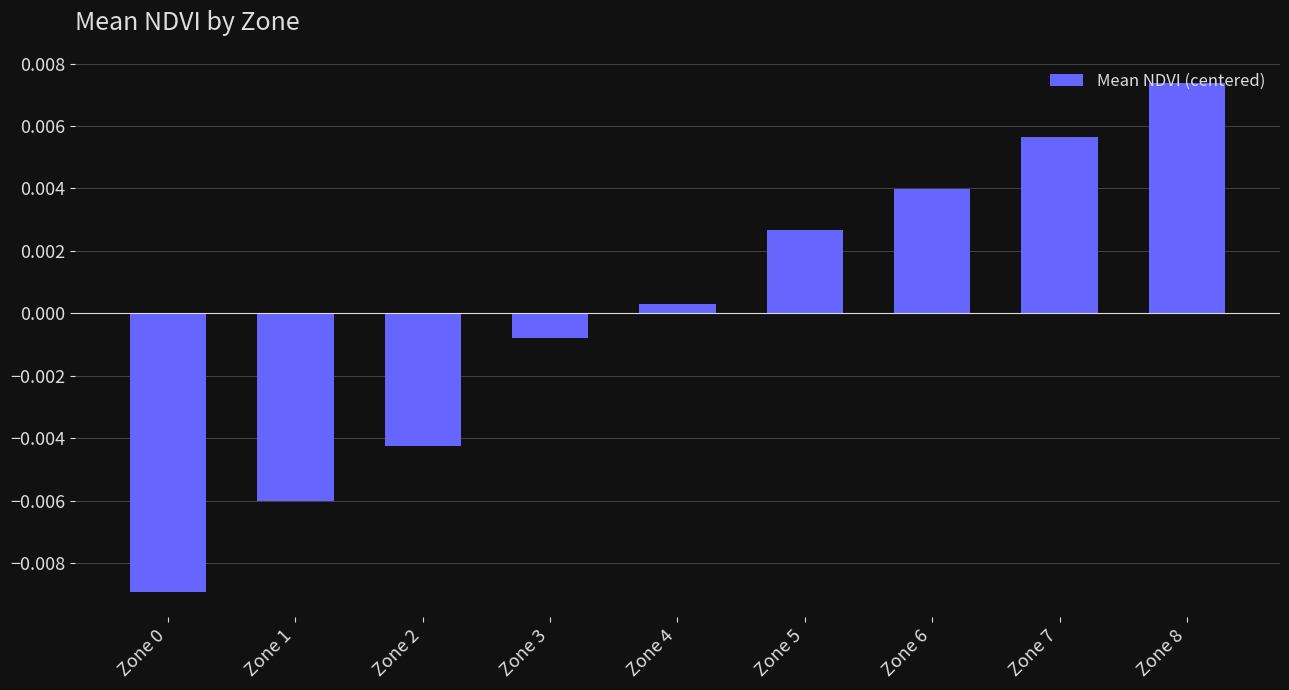

Between Zone 5 and Zone 6, which is larger?

Zone 6